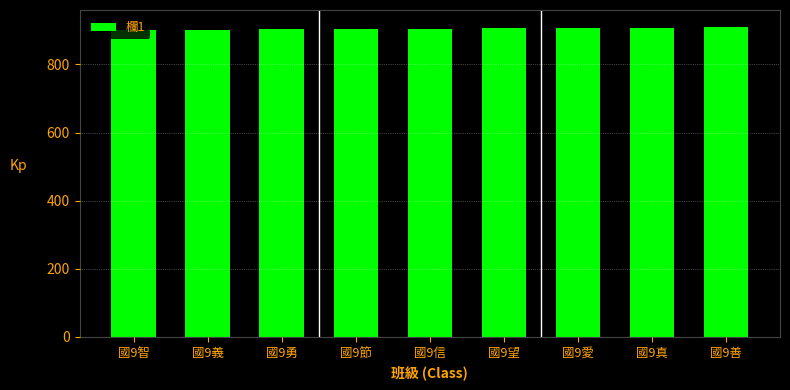

What is the difference between the second highest and minimum values?

7